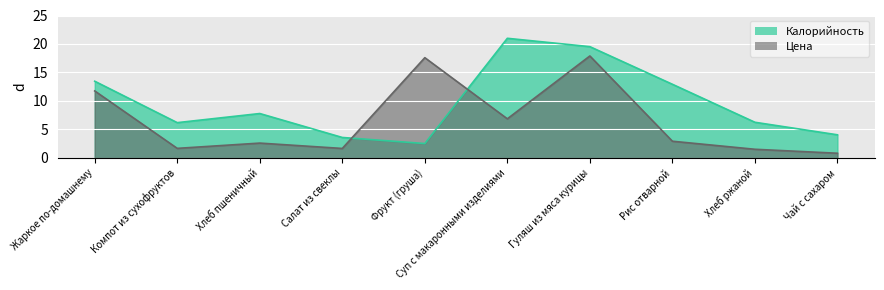

After their last crossing, which series has the higher values: Калорийность or Цена?

Калорийность